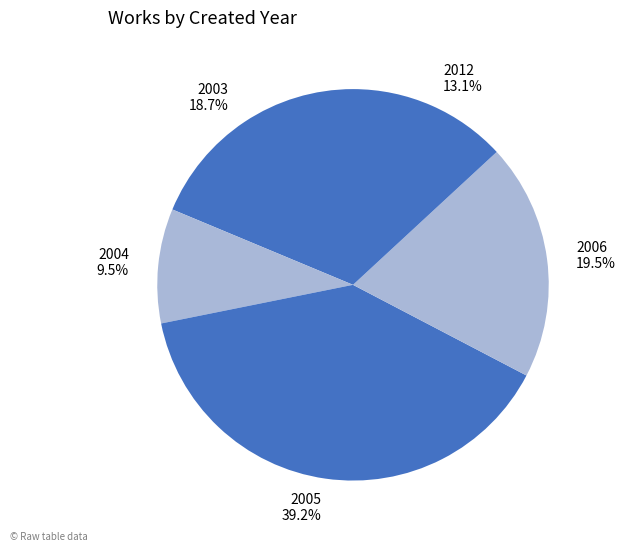

What percentage is NOT represented by 2005?

60.8%